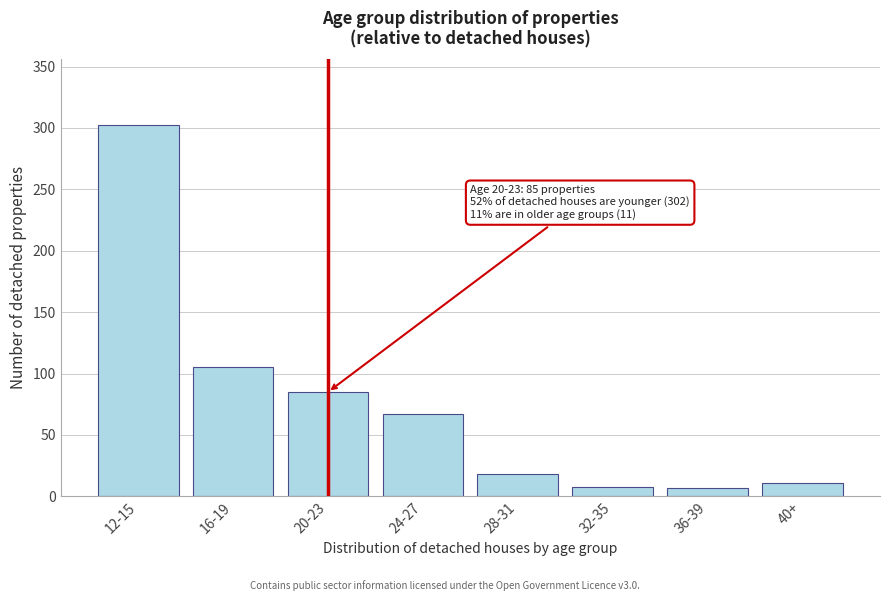

What is the change in value from 16-19 to 40+?

-94